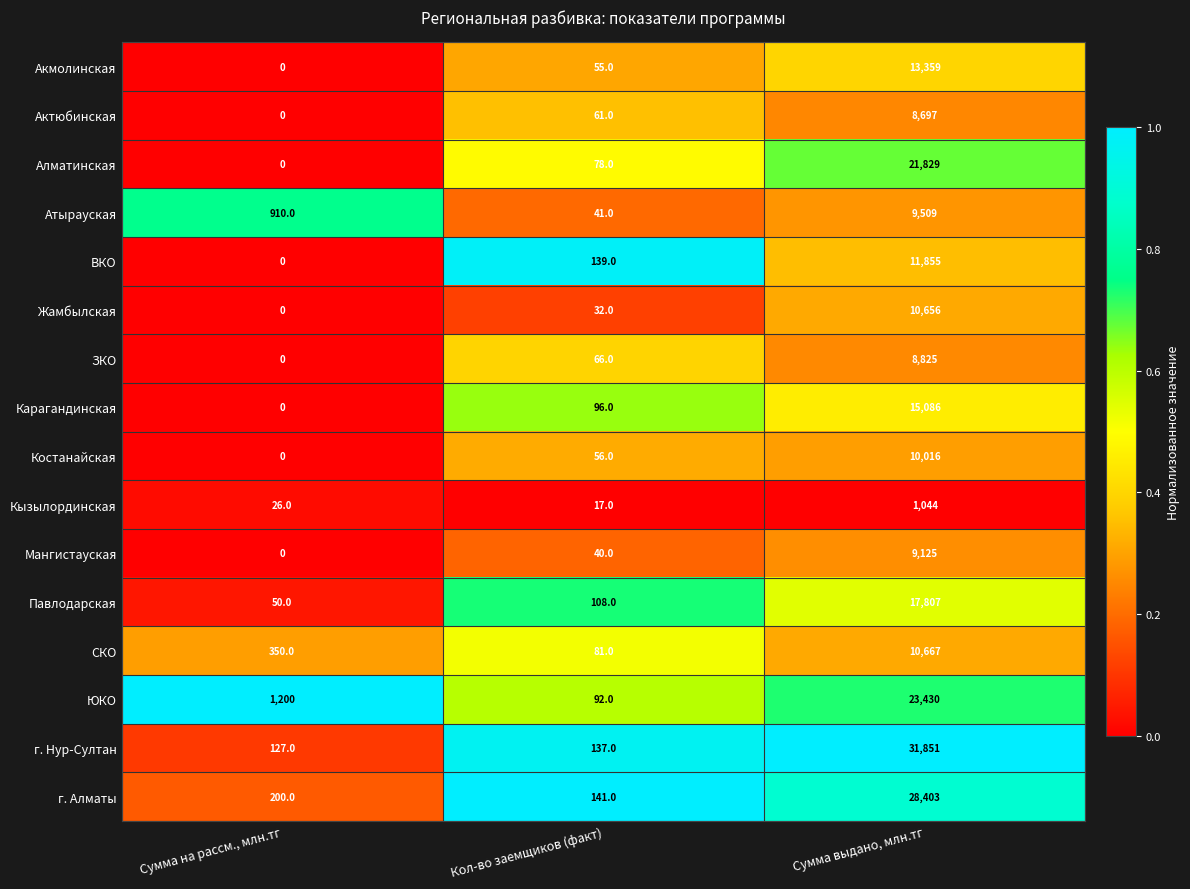

What is the difference between the Мангистауская values at Сумма на рассм., млн.тг and Кол-во заемщиков (факт)?

40